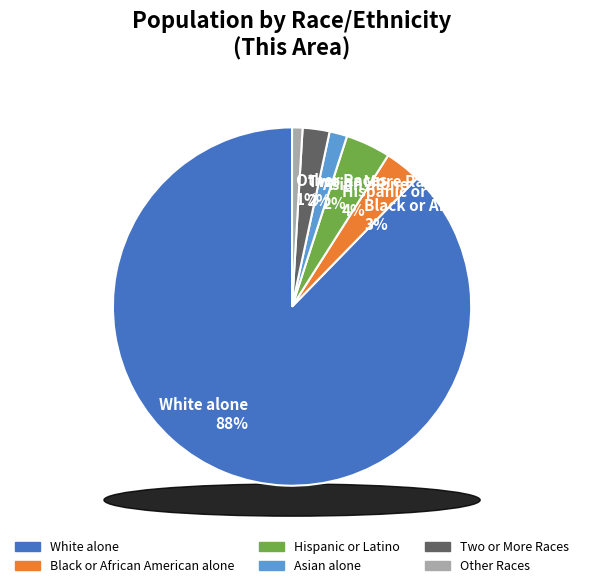

Which slice is the smallest?

Other Races